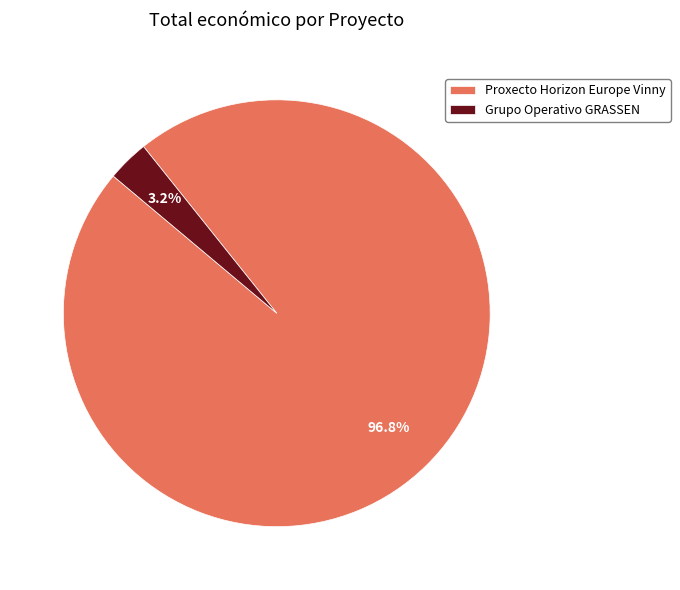

Is there a majority slice in this chart?

Yes